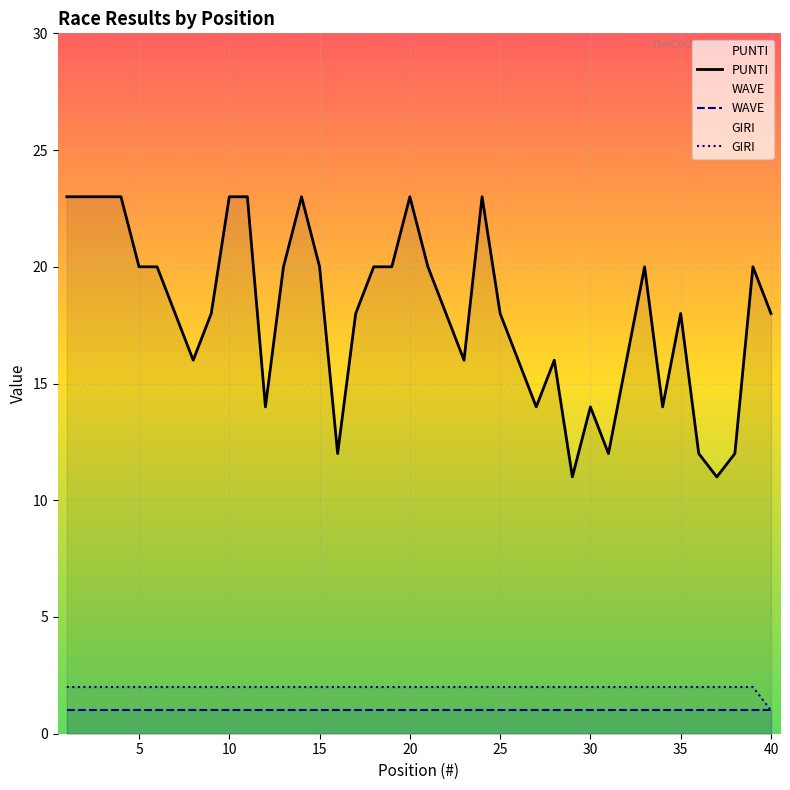

How many interior local valleys does the PUNTI series have?

9